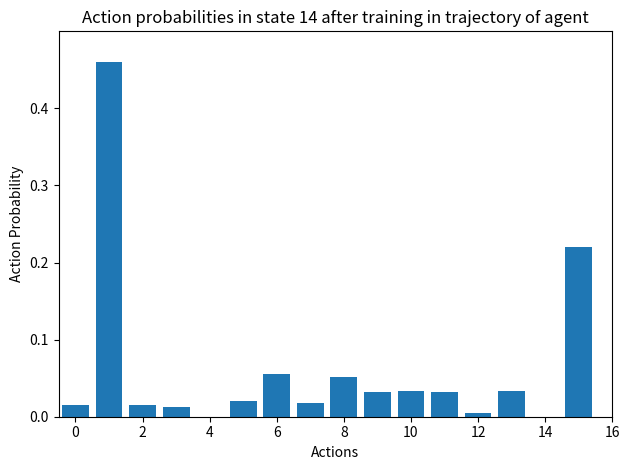

What is the difference between the maximum and minimum values?

0.5